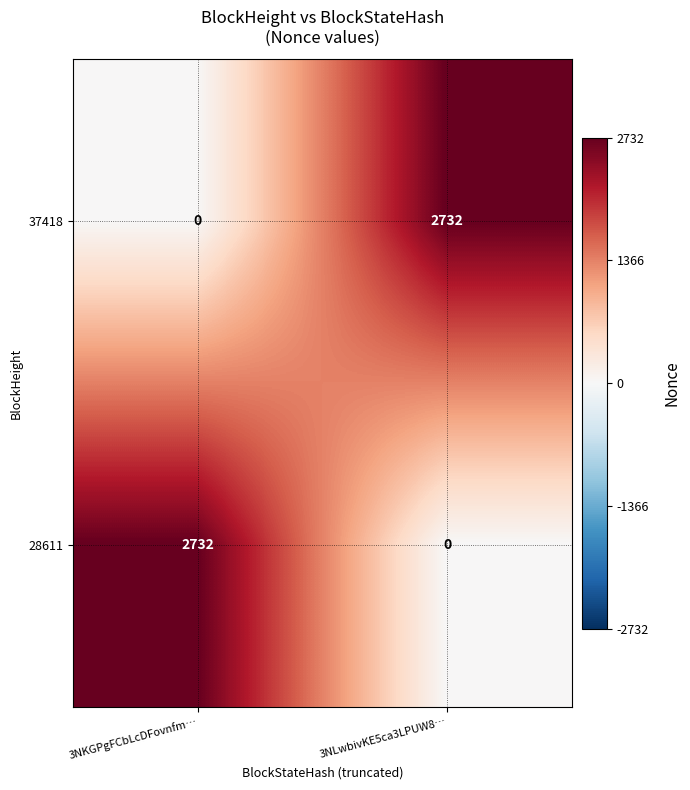

Rank the categories by 28611 value from highest to lowest.

3NKGPgFCbLcDFovnfm…, 3NLwbivKE5ca3LPUW8…